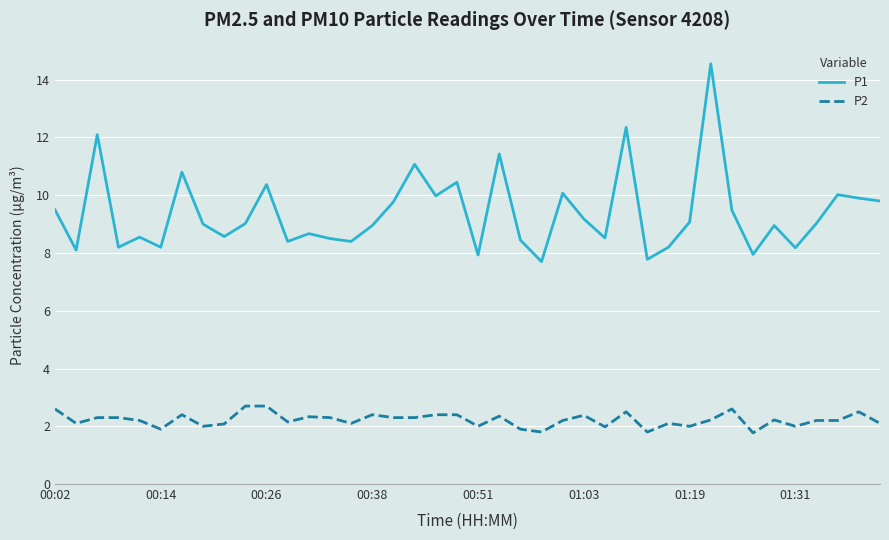

Which series has the largest total across all categories?

P1